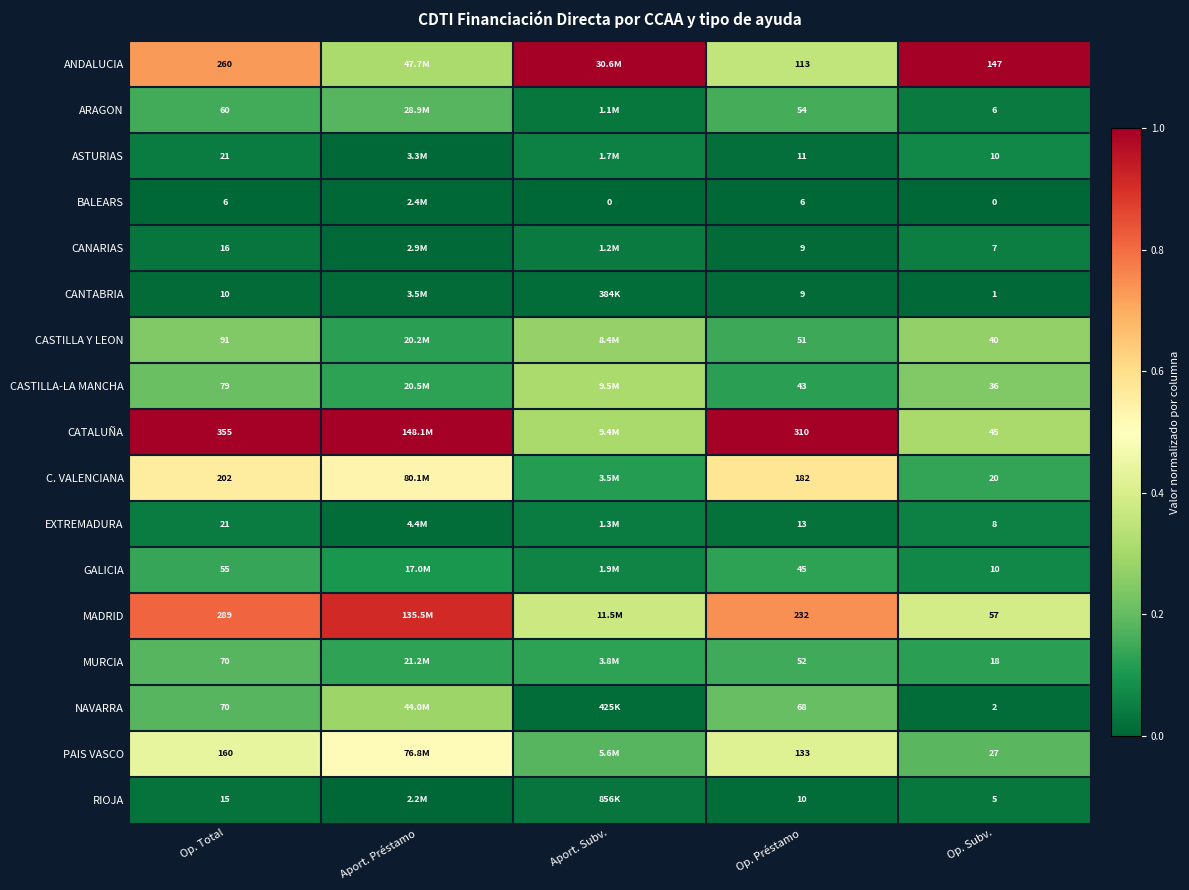

What is the maximum value shown in the chart?

1.0